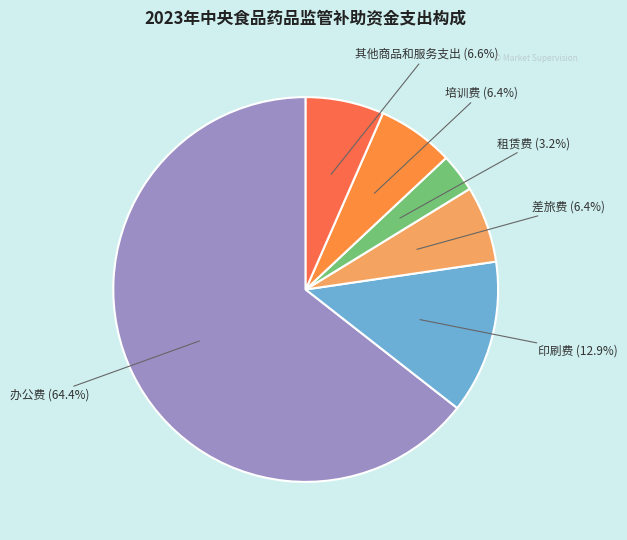

To the nearest percent, what is the average slice percentage?

17%